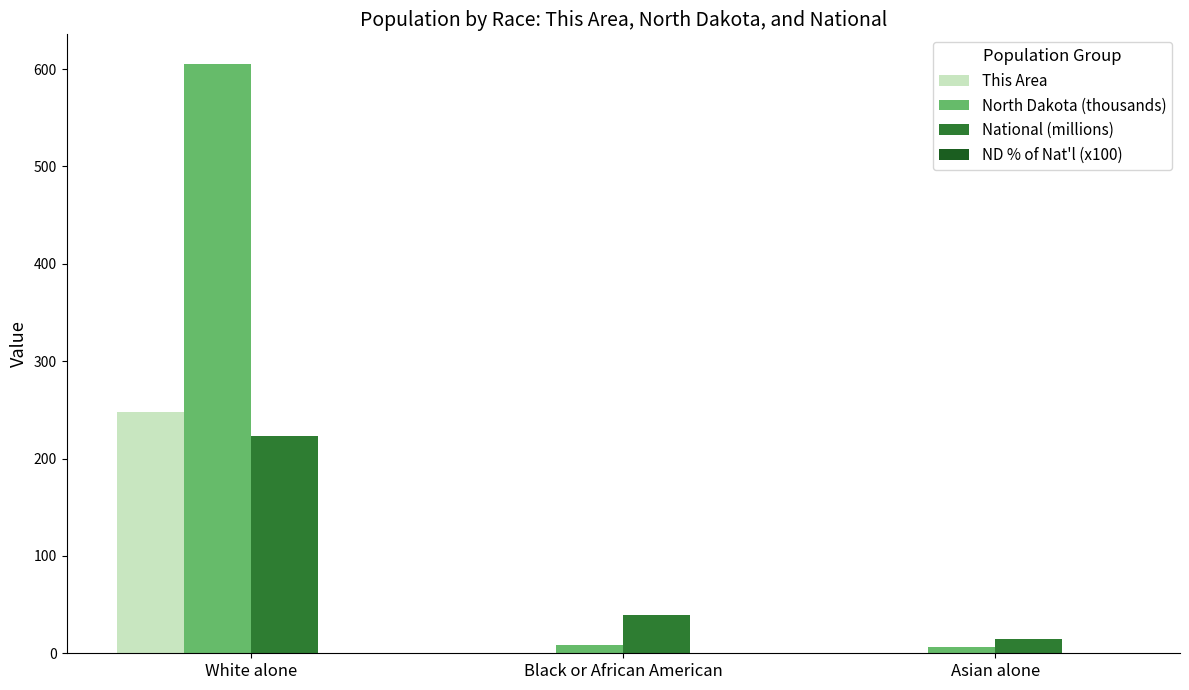

Does the chart contain stacked bars?

No